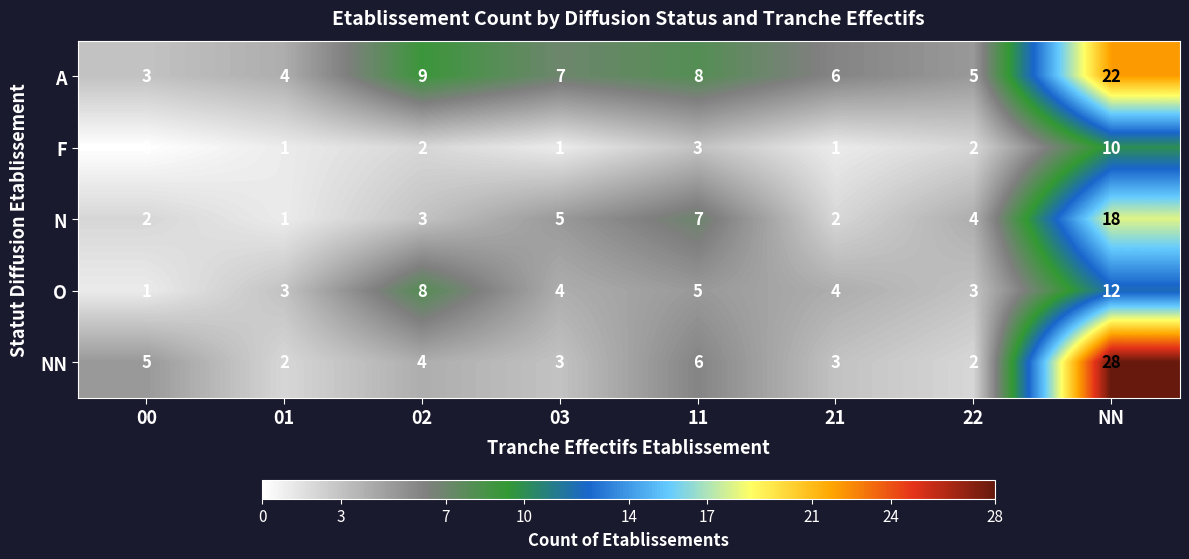

What is the average value of the N series?

5